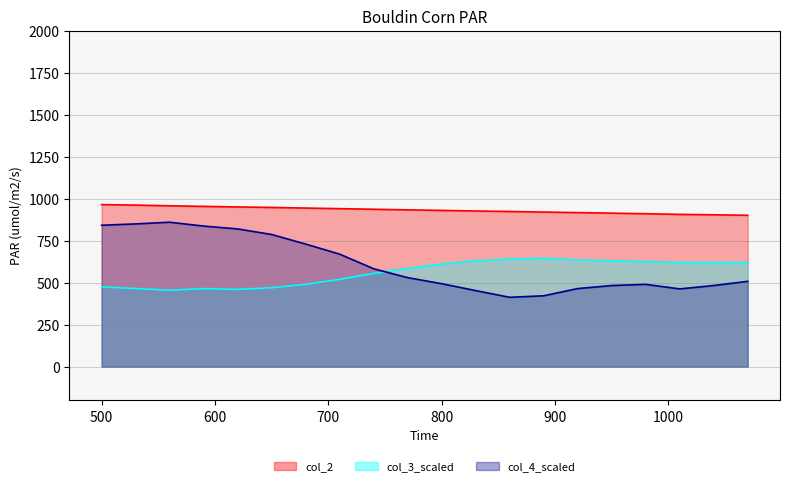

The chart shows a value of 1389.3 at 500. True or false?

False